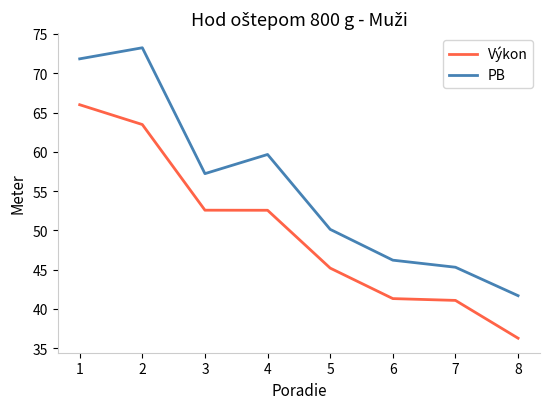

The Výkon series shows 45.2 at 5. True or false?

True